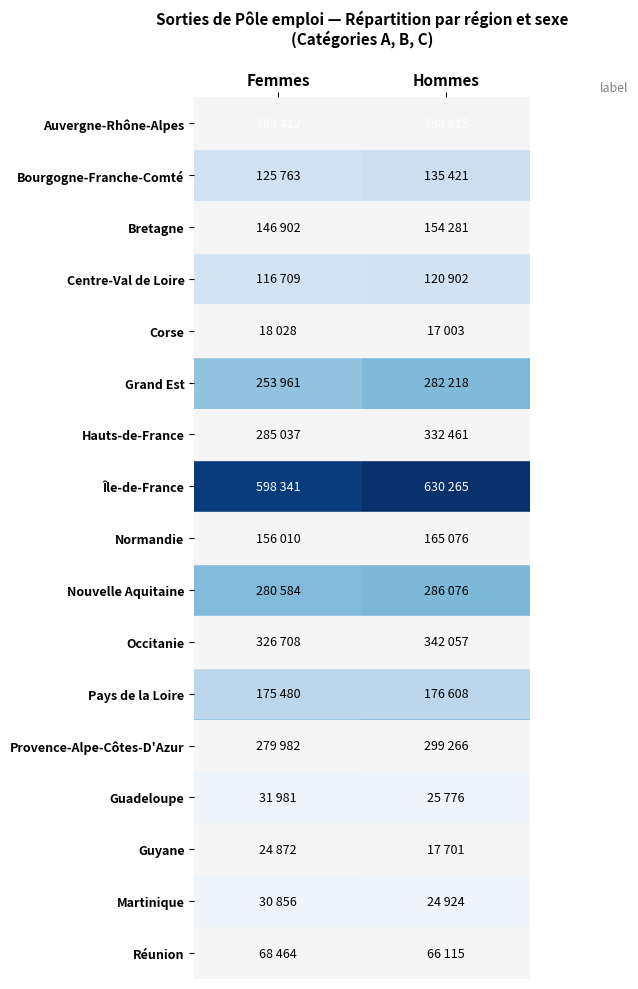

Reading right to left, transcribe all the data shown in this chart.

Auvergne-Rhône-Alpes: Hommes=398615	Femmes=383412
Bourgogne-Franche-Comté: Hommes=135421	Femmes=125763
Bretagne: Hommes=154281	Femmes=146902
Centre-Val de Loire: Hommes=120902	Femmes=116709
Corse: Hommes=17003	Femmes=18028
Grand Est: Hommes=282218	Femmes=253961
Hauts-de-France: Hommes=332461	Femmes=285037
Île-de-France: Hommes=630265	Femmes=598341
Normandie: Hommes=165076	Femmes=156010
Nouvelle Aquitaine: Hommes=286076	Femmes=280584
Occitanie: Hommes=342057	Femmes=326708
Pays de la Loire: Hommes=176608	Femmes=175480
Provence-Alpe-Côtes-D'Azur: Hommes=299266	Femmes=279982
Guadeloupe: Hommes=25776	Femmes=31981
Guyane: Hommes=17701	Femmes=24872
Martinique: Hommes=24924	Femmes=30856
Réunion: Hommes=66115	Femmes=68464